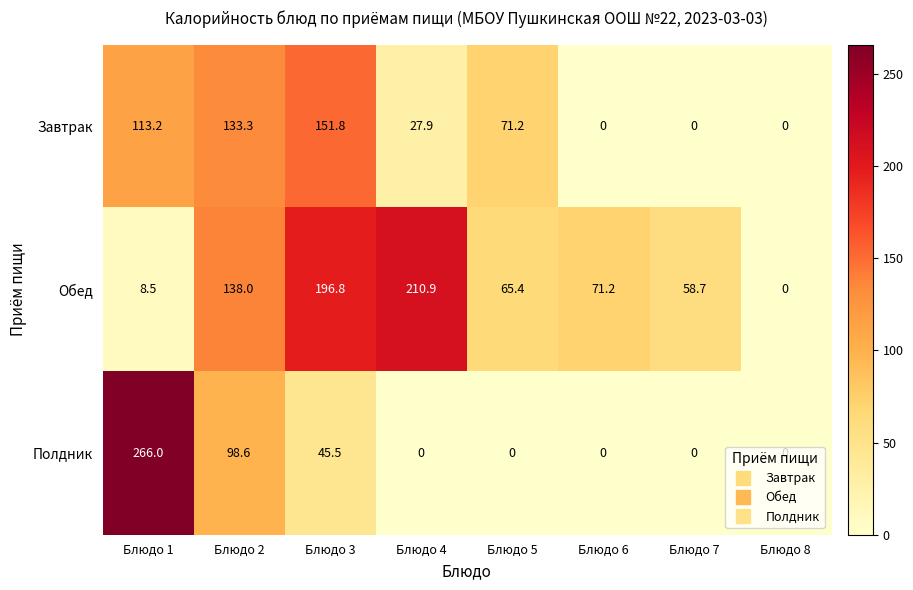

Rank the series at Блюдо 3 from highest to lowest value.

Обед, Завтрак, Полдник